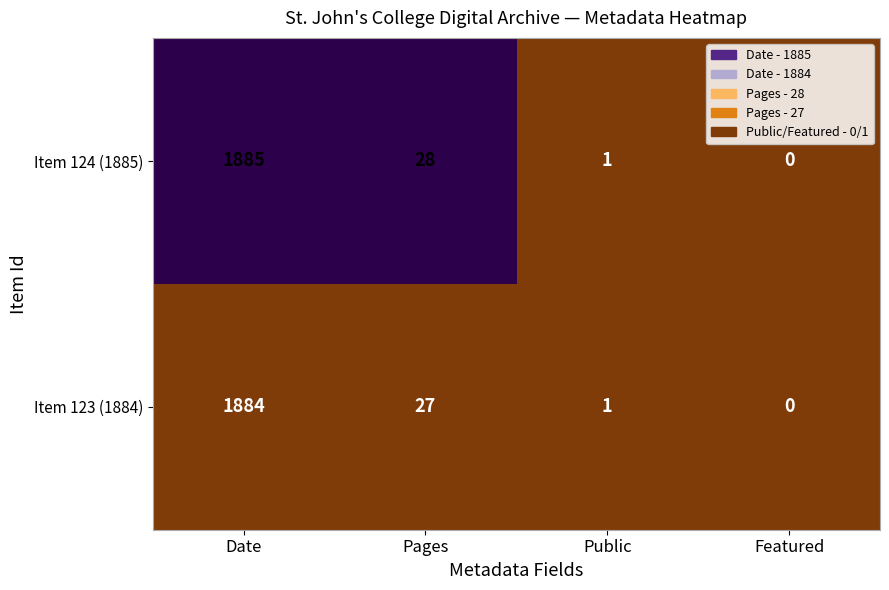

Which series has the largest total across all categories?

Item 124 (1885)